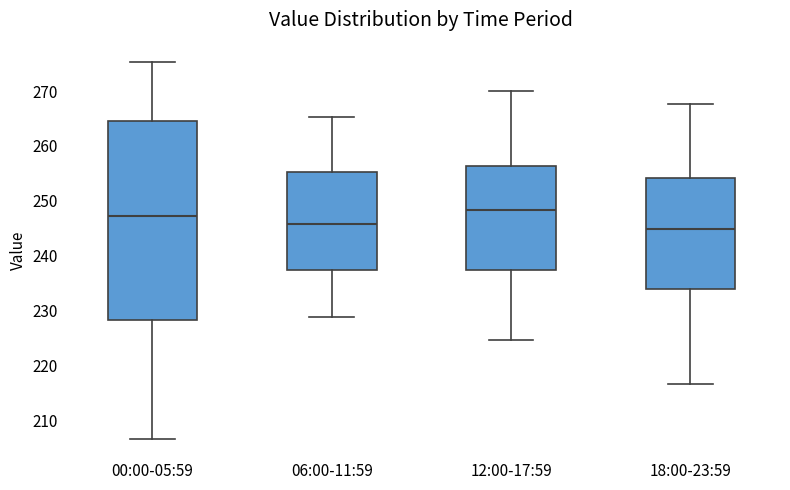

Which box is the tallest, from its lower edge to its upper edge?

00:00-05:59